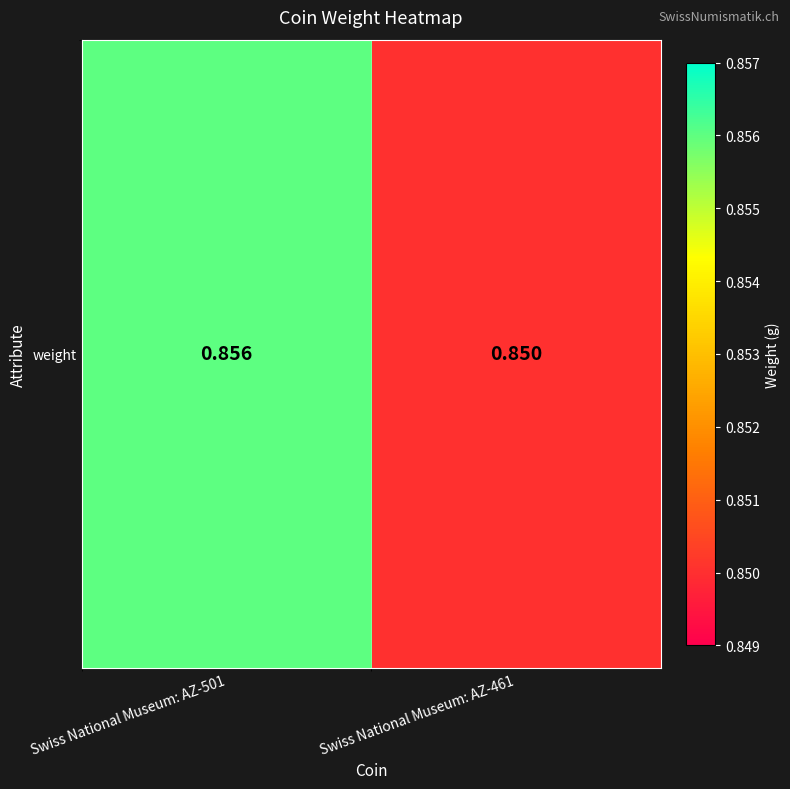

Is it true that the value at Swiss National Museum: AZ-461 is 0.8?

True